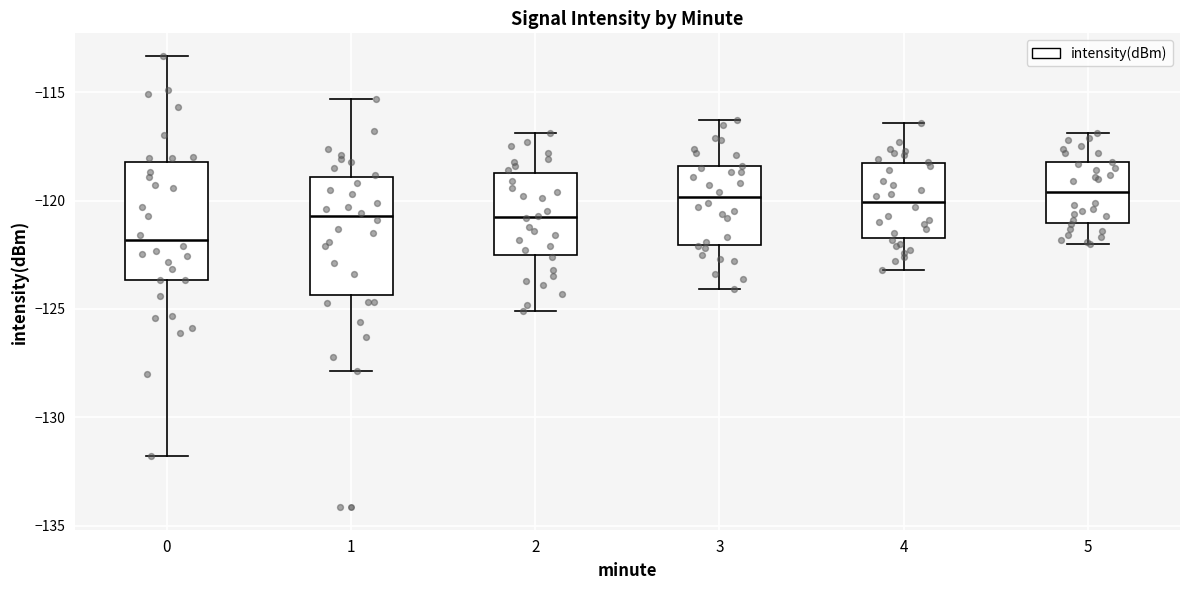

Which box's median line is the lowest?

0